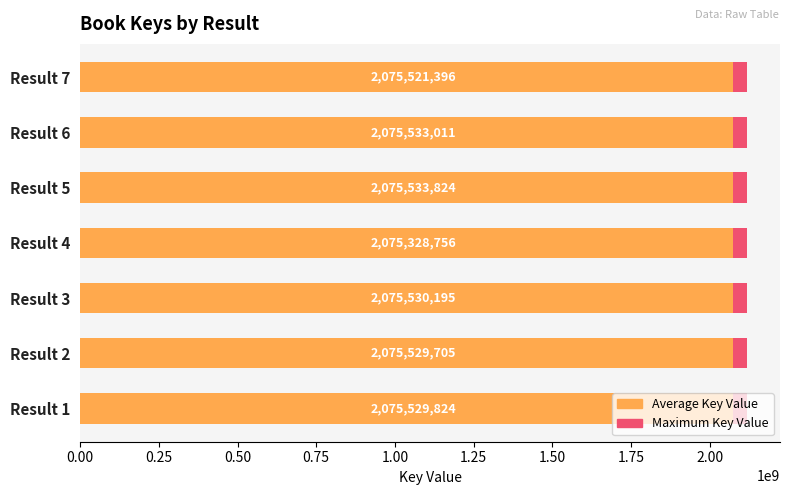

Which series has the largest total across all categories?

Maximum Key Value